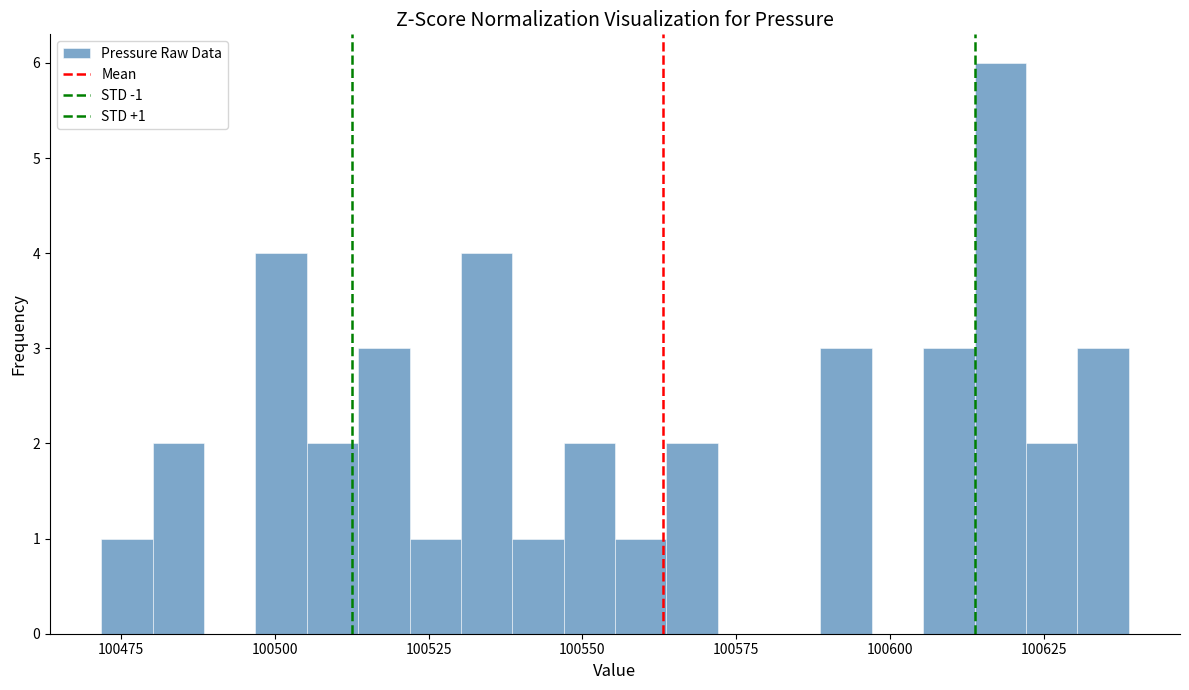

Read against the x-axis, roughly where is the centre of the tallest bar?

100620